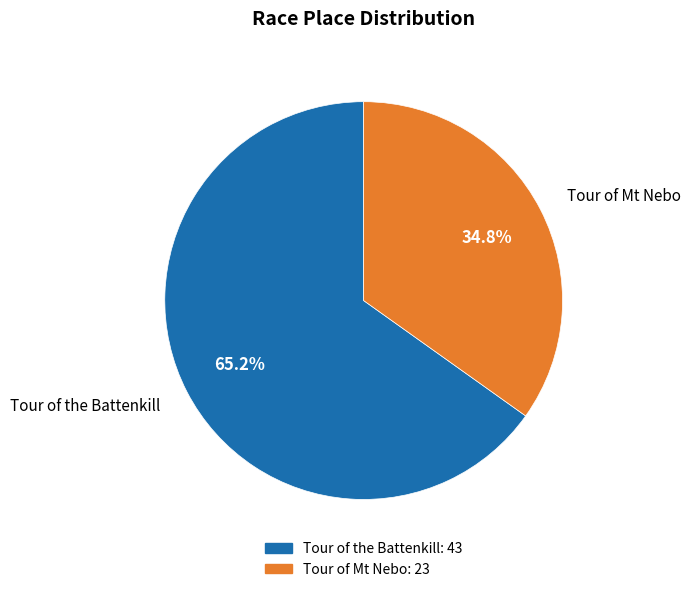

What is the largest slice in the pie chart?

Tour of the Battenkill